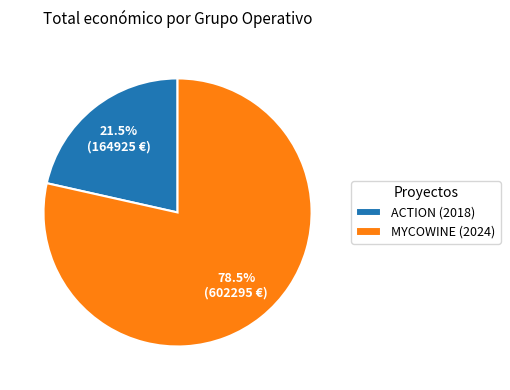

How many slices are in this pie chart?

2